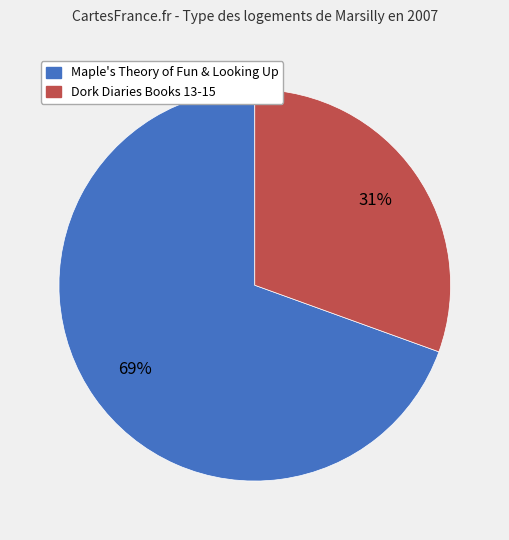

Is there a majority slice in this chart?

Yes